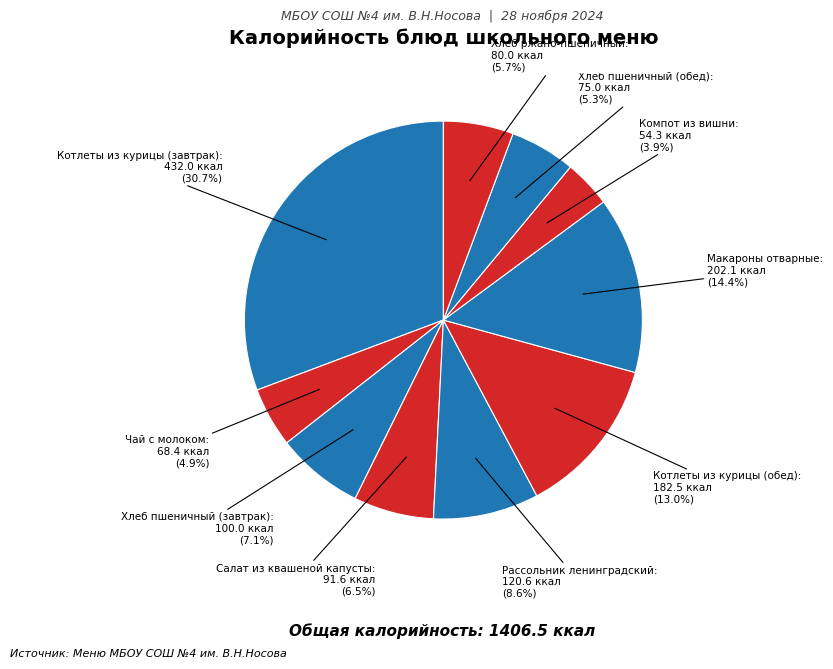

To the nearest percent, what is the average slice percentage?

10%